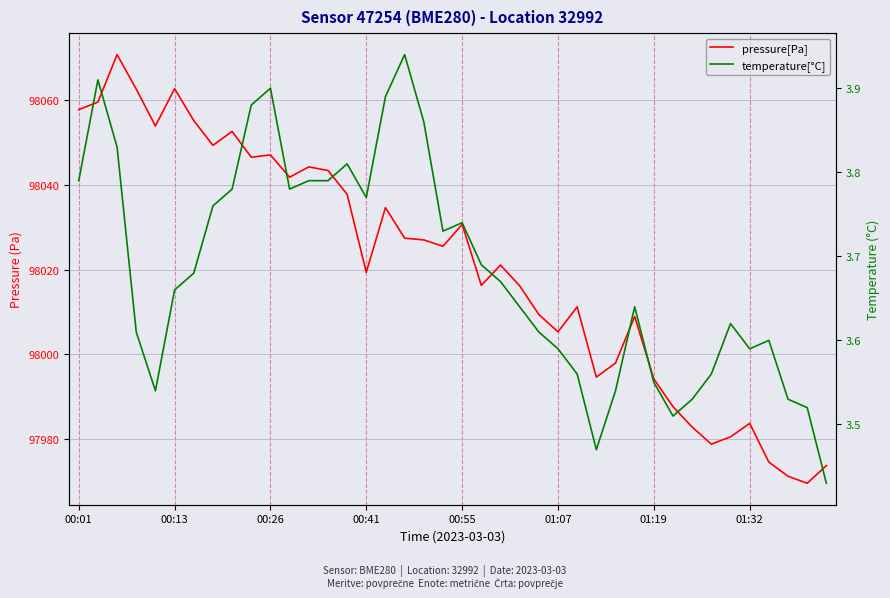

True or false: pressure[Pa] and temperature[°C] cross at least once.

False